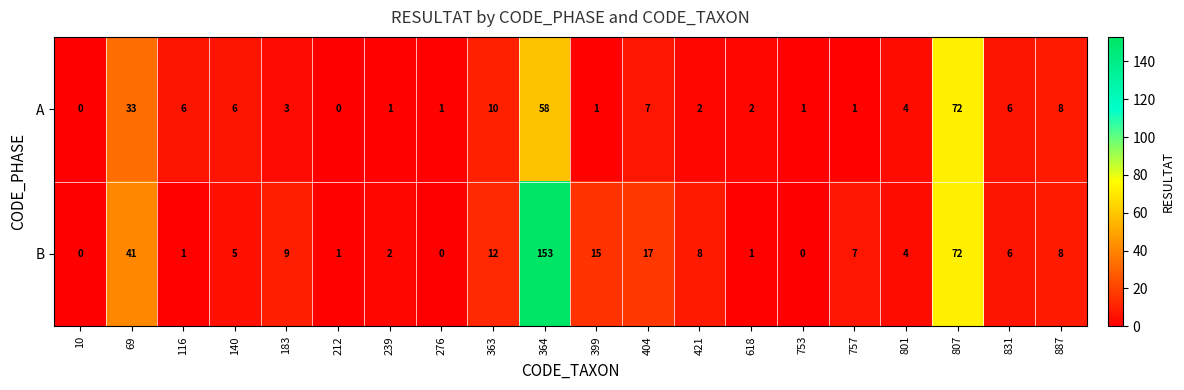

What is the difference between the maximum and minimum values in the A series?

72